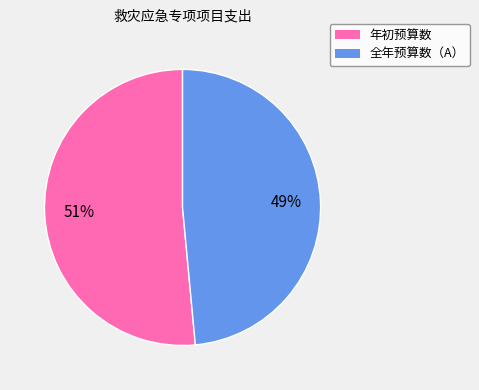

Rank the categories by value from highest to lowest.

年初预算数, 全年预算数（A）